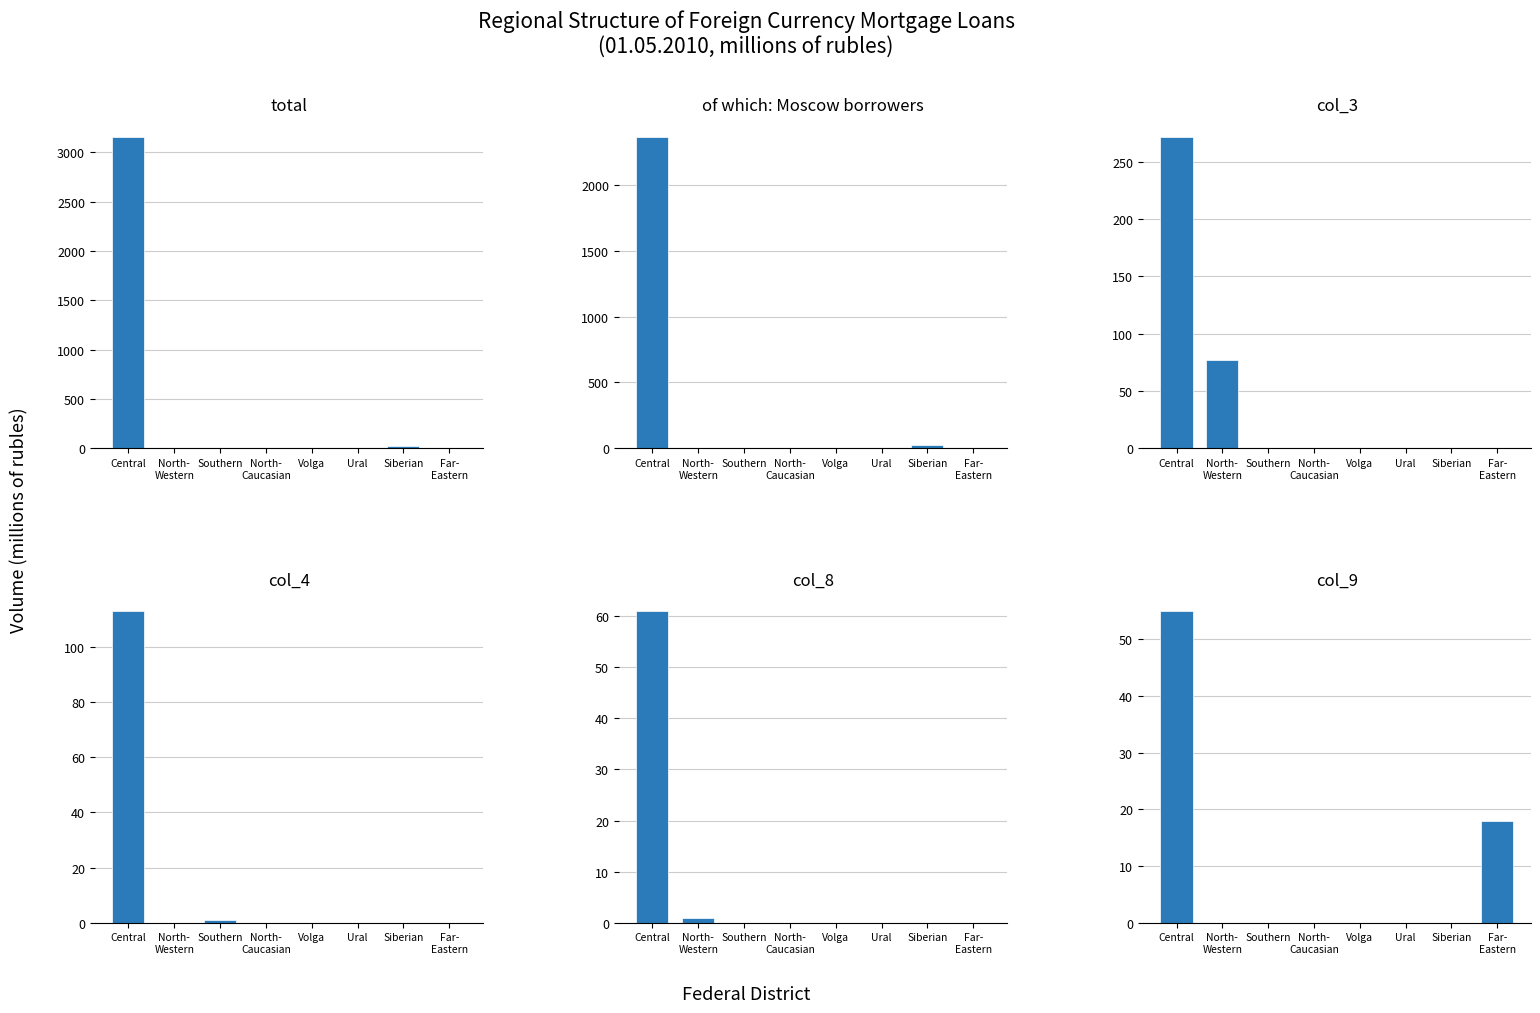

Which category has the highest value in the col_9 series?

Central